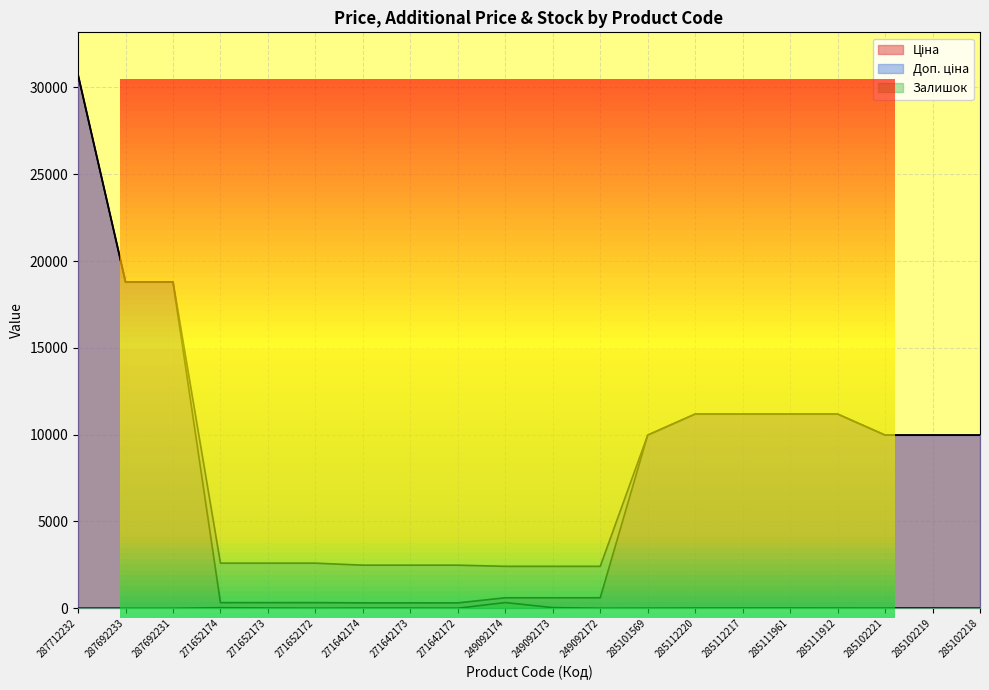

What is the total value across all series at 271642174?

2803.7